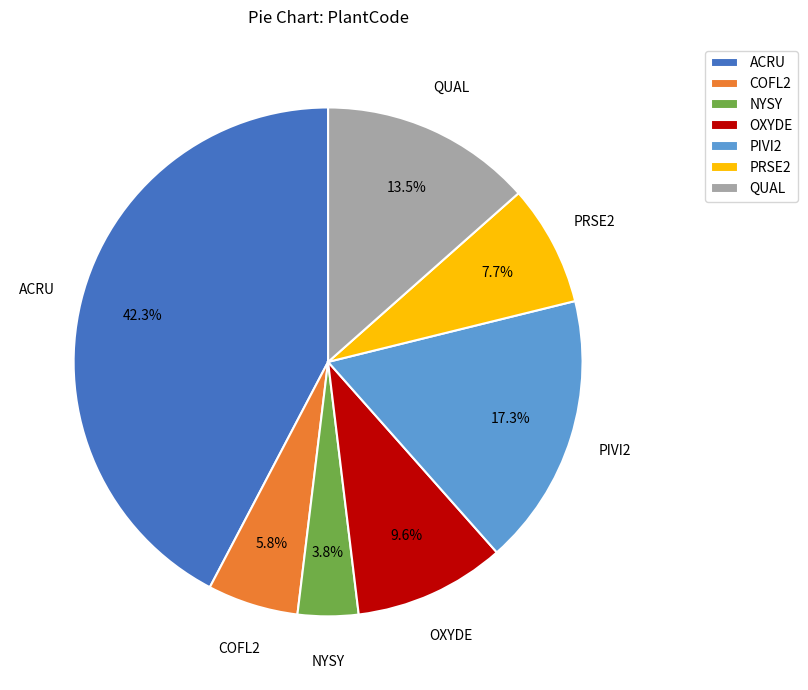

To the nearest percent, what portion does PIVI2 represent?

17%